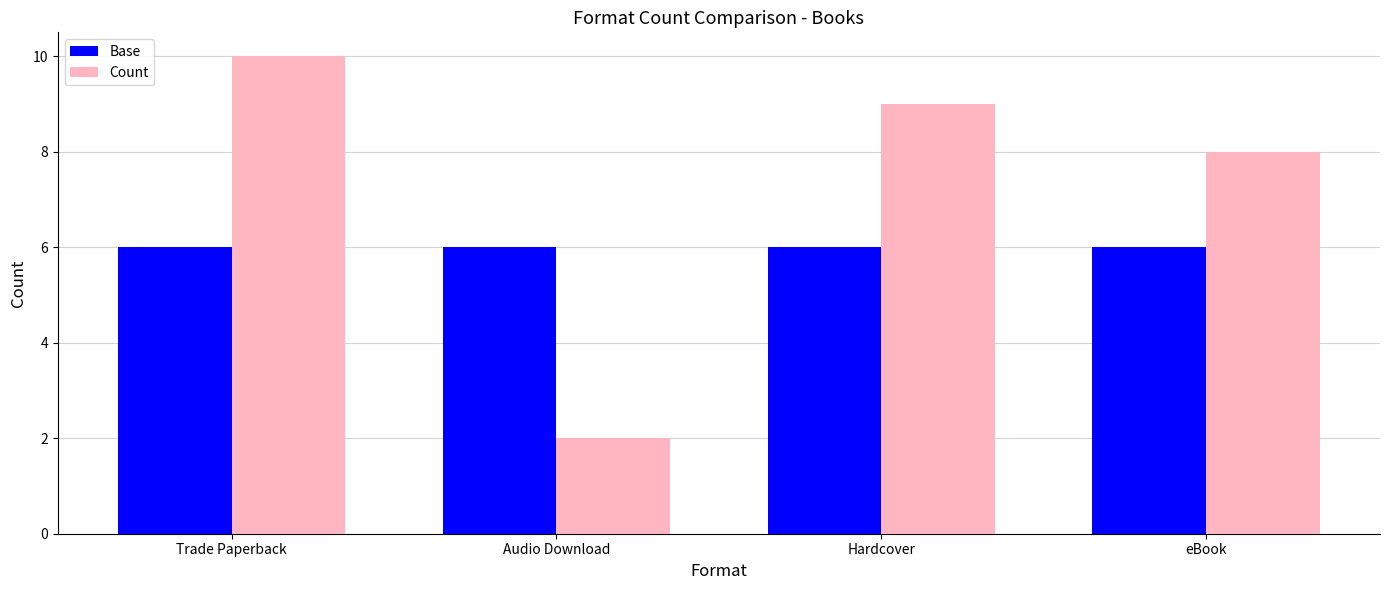

Is it true that Base equals 6 at Trade Paperback?

True